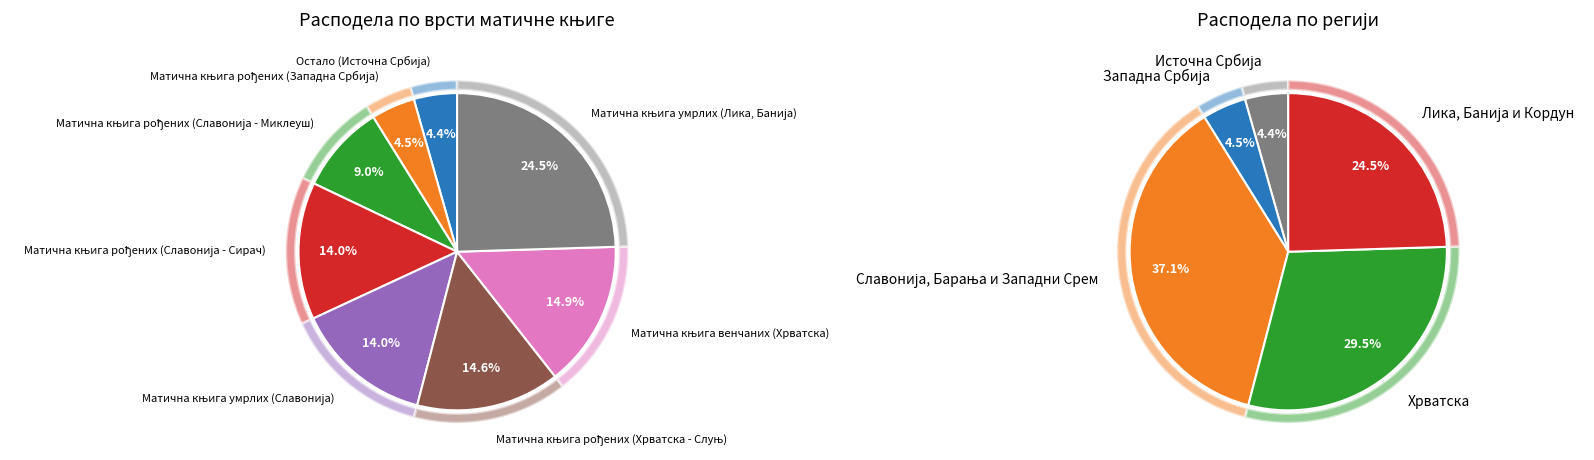

How many slices are in this pie chart?

8